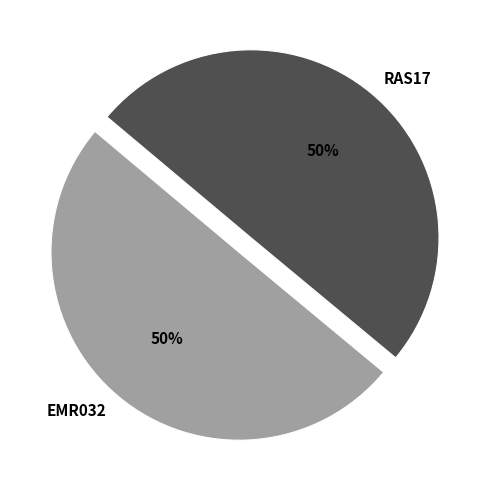

What is the ratio of the value at RAS17 to the value at EMR032?

1.0